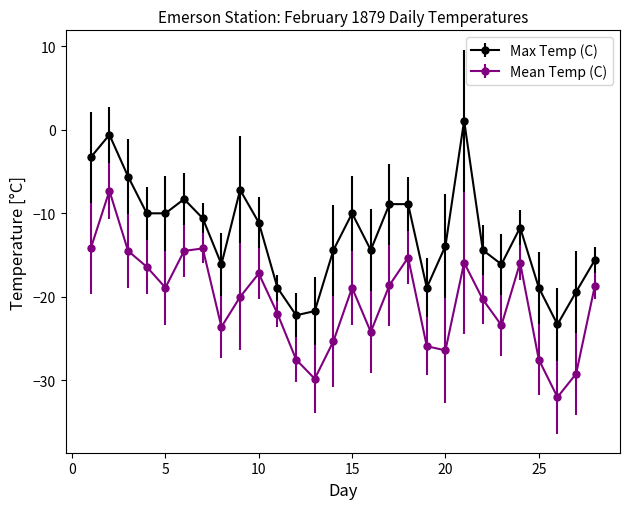

What is the highest value of the Max Temp (C) series?

1.1